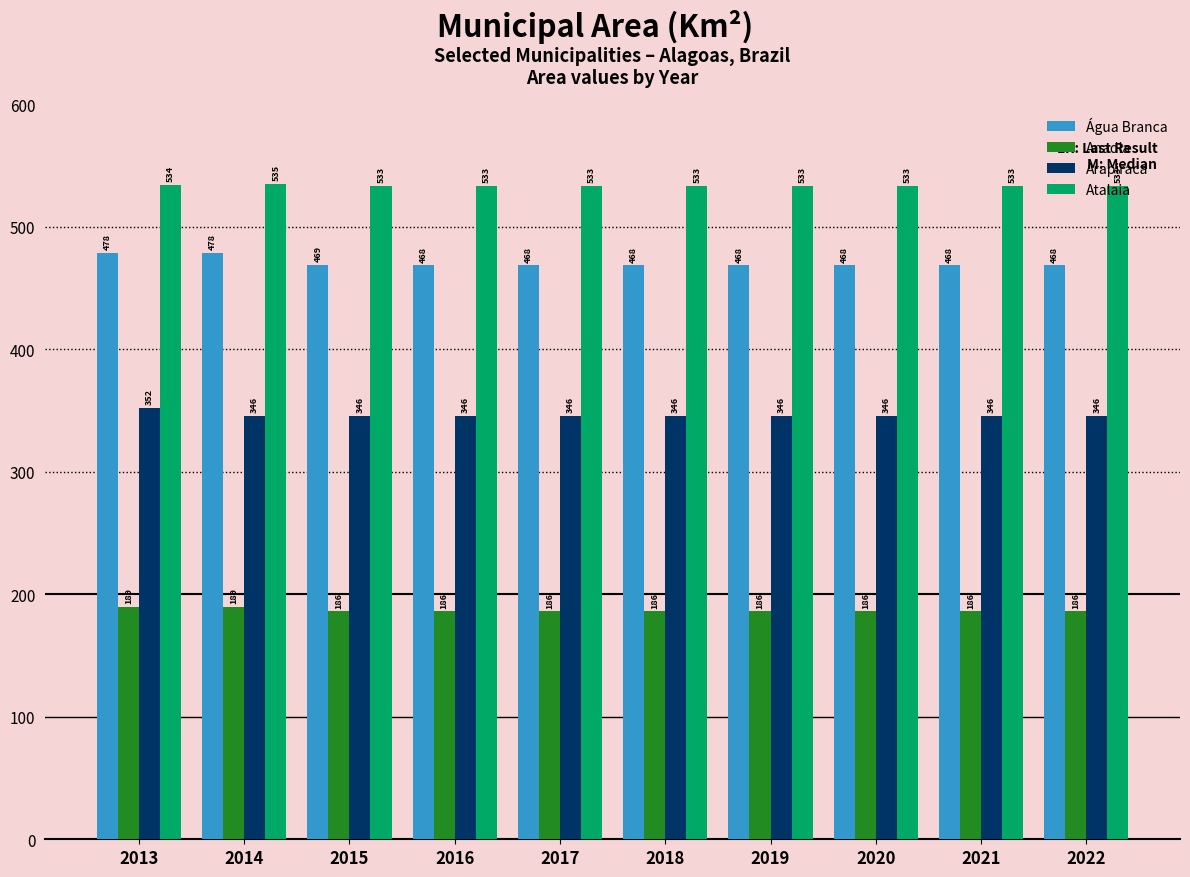

Between 2013 and 2021, which series saw the biggest shift?

Água Branca